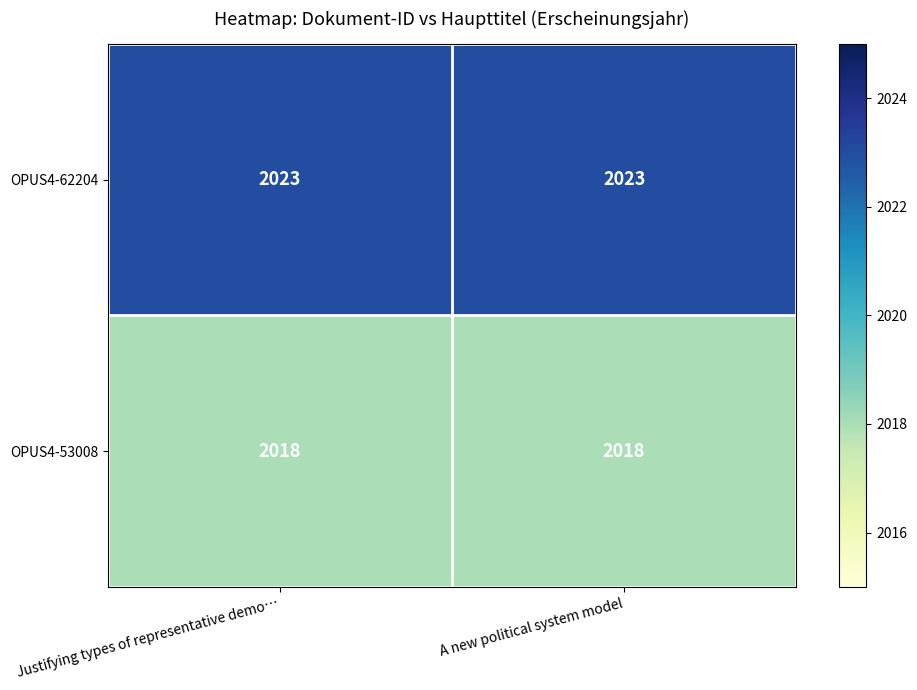

Is the value of OPUS4-53008 at A new political system model greater than the value of OPUS4-62204 at Justifying types of representative demo…?

No